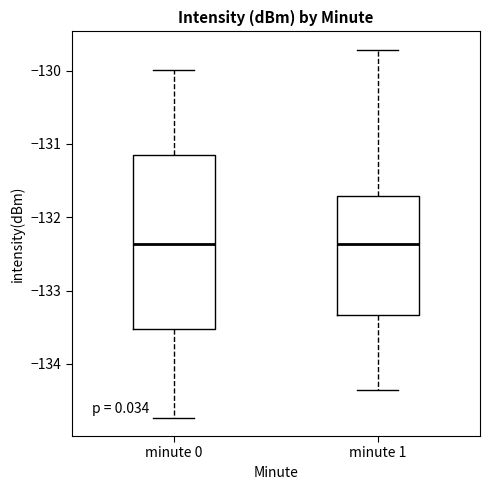

Reading left to right, transcribe this box plot: for each box, give where its median line is, the range the box spans, and where its two whiskers end, as read against the y-axis. The values are not printed on the chart, so give them approximately, as read against the axis.

minute 0: median -132.4, box -133.5 to -131.2, whiskers -134.7 to -130.0
minute 1: median -132.4, box -133.3 to -131.7, whiskers -134.4 to -129.7